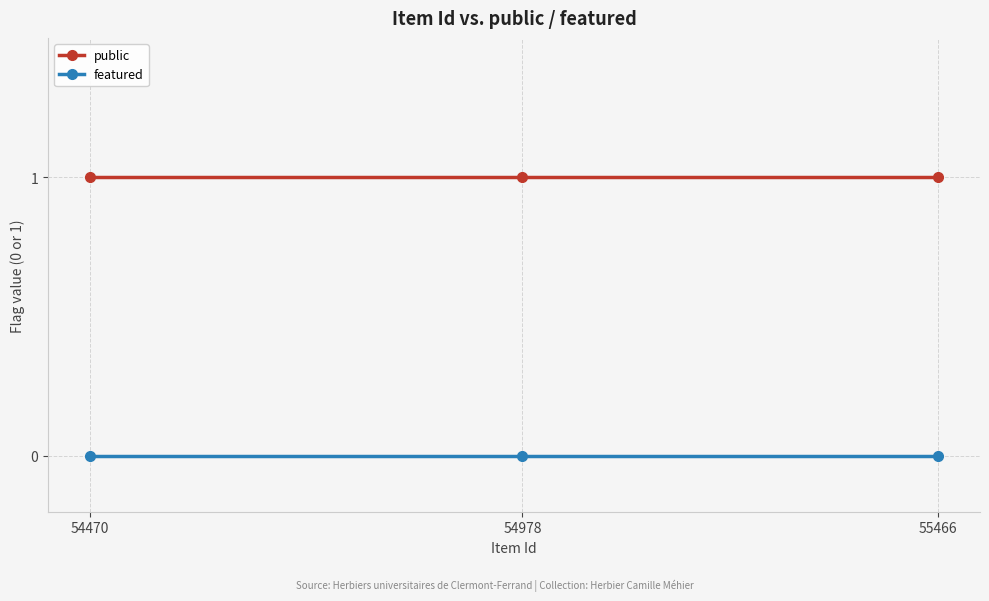

Is it true that featured equals 0 at 54978?

True